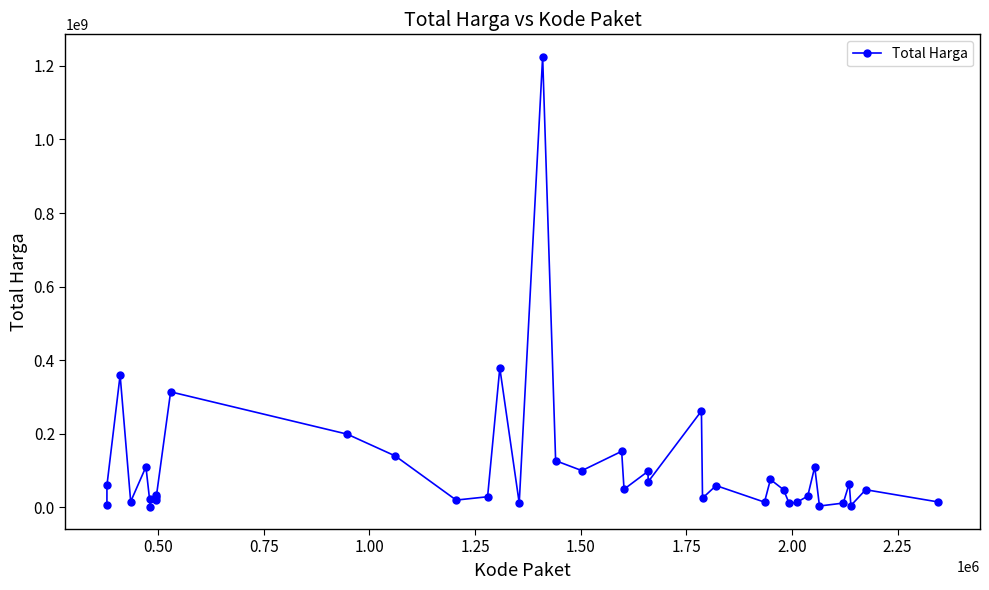

What is the sum of all values?

4375595175